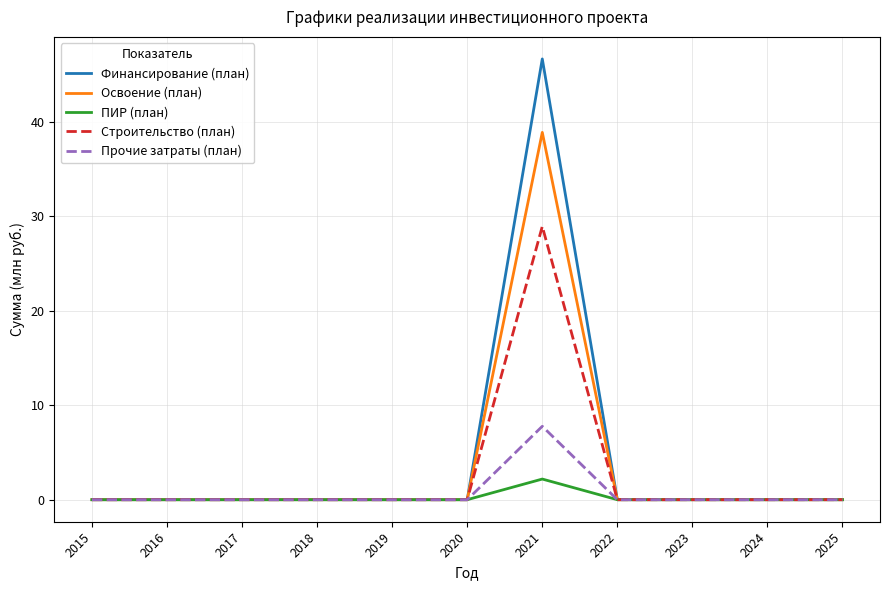

What is the maximum value shown in the chart?

46.7